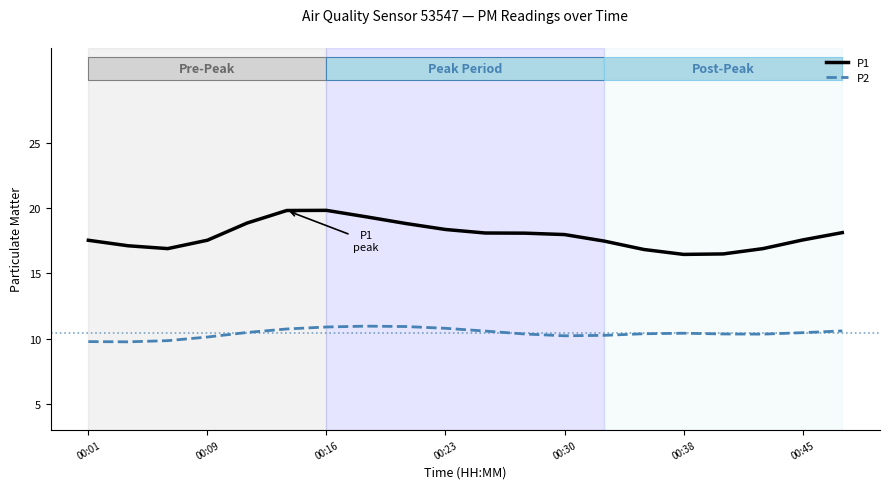

What is the difference between the maximum and minimum values in the P1 series?

3.4